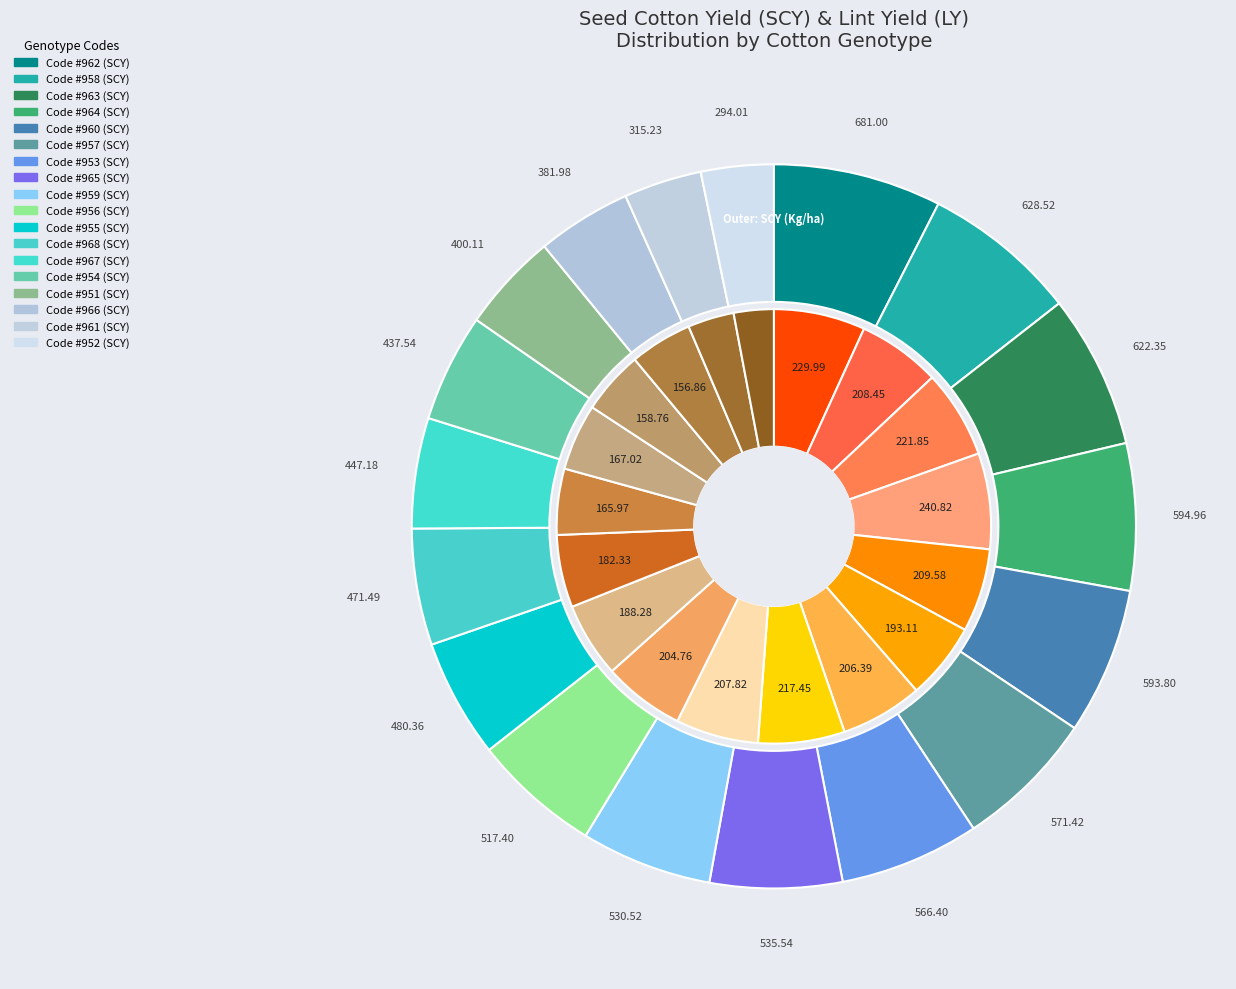

What percentage is the 953 slice, to the nearest percent?

6%